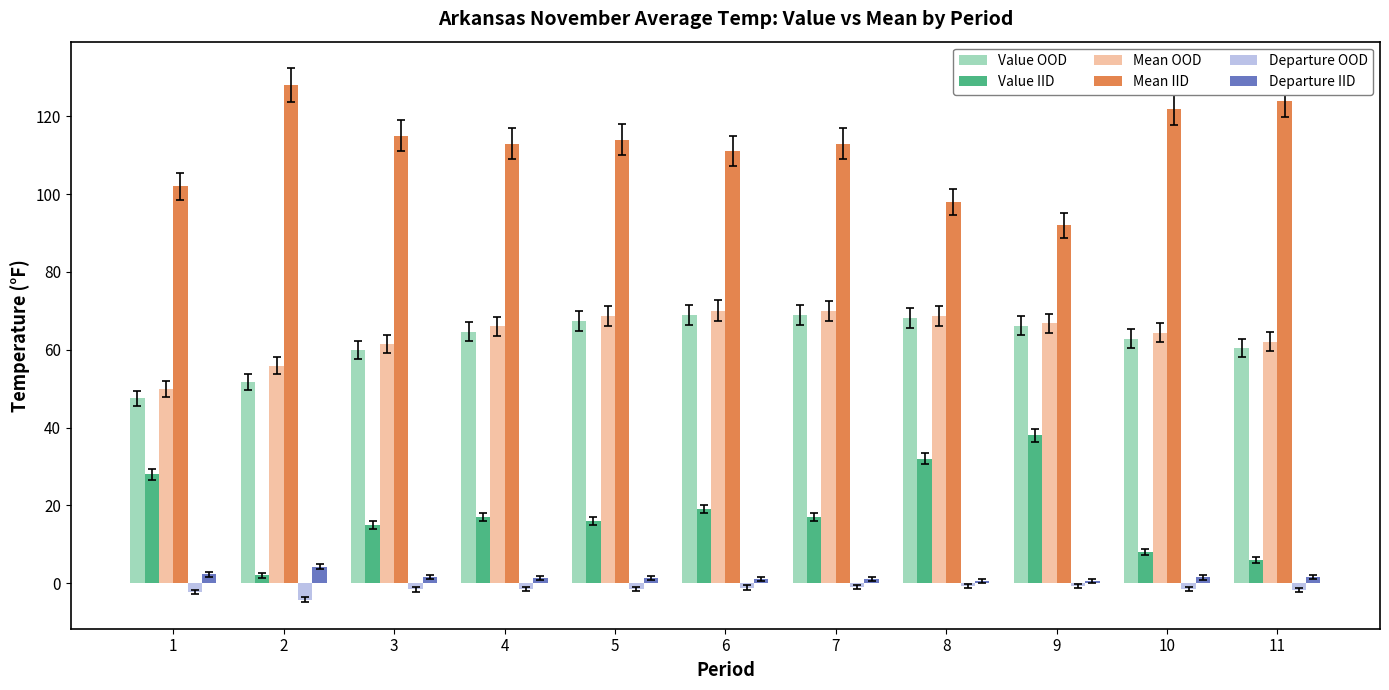

What is the value of the Value OOD bar at the 3rd from the left?

59.9